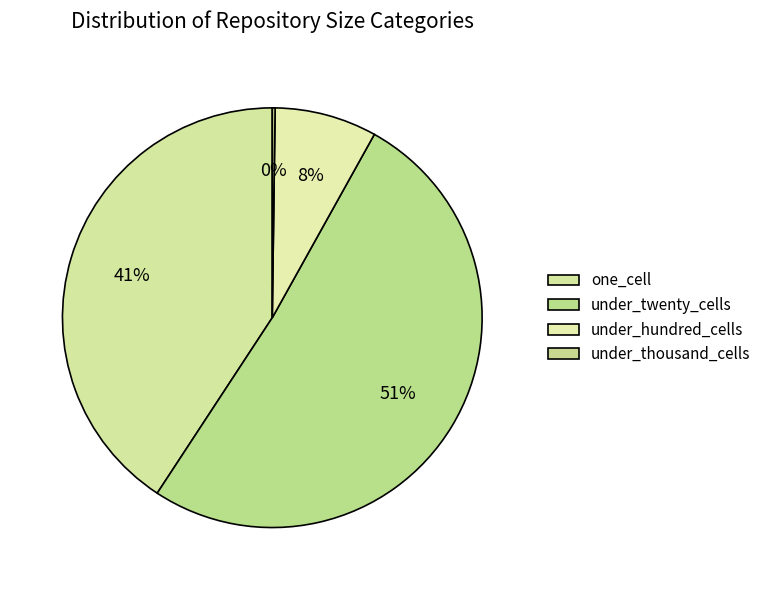

Approximately how many times larger is the value at under_twenty_cells compared to under_thousand_cells?

237.7